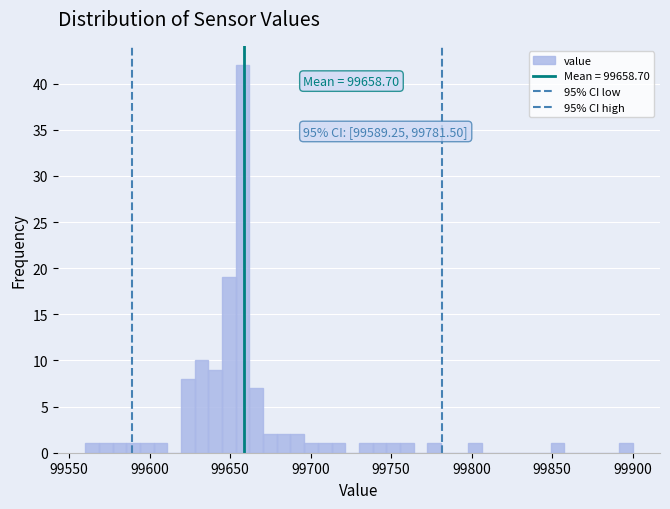

Around what value on the x-axis is the tallest bar? Give the approximate position of its centre, as read against the axis.

99660